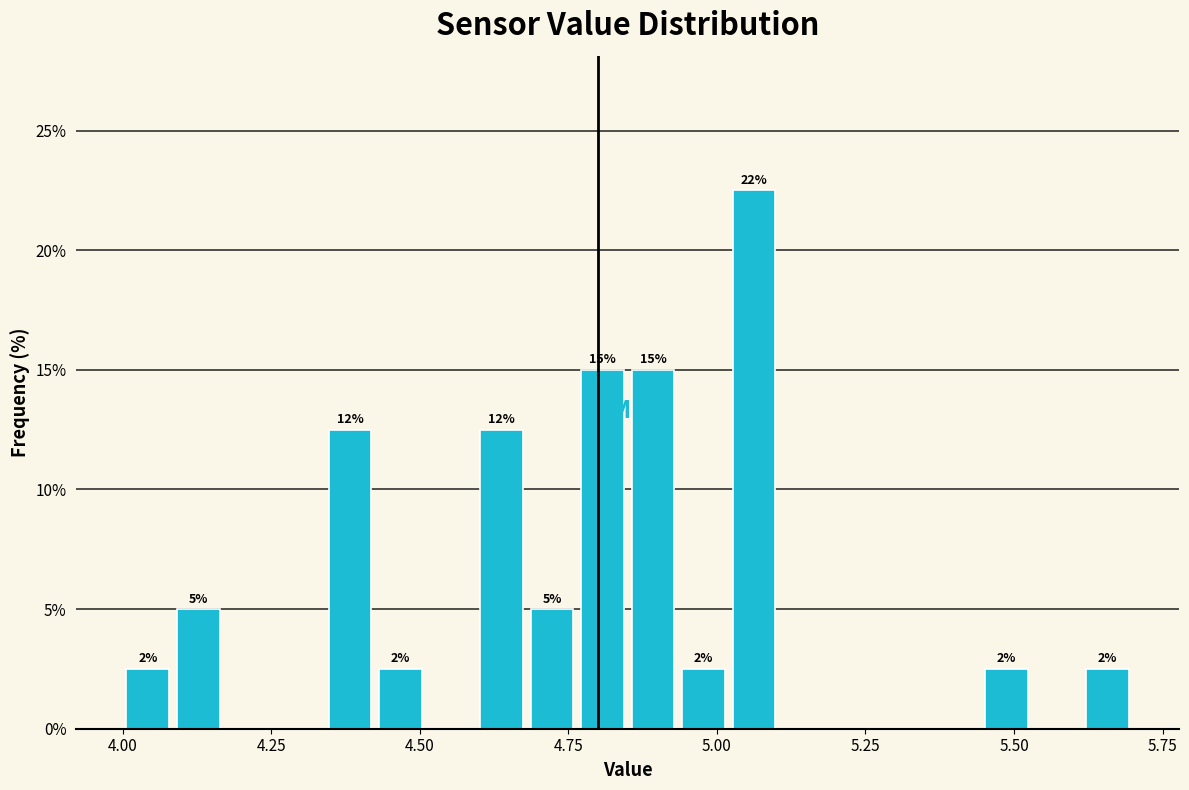

Around what value on the x-axis is the tallest bar? Give the approximate position of its centre, as read against the axis.

5.05